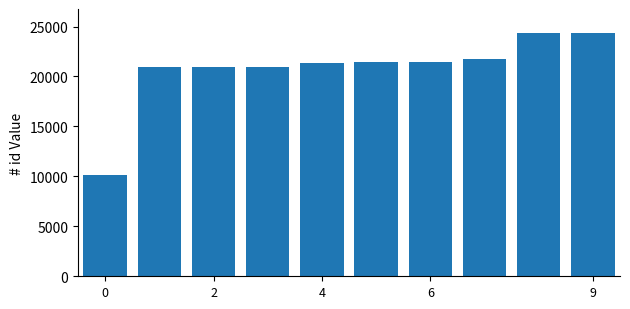

Are the bars grouped side by side (vs. stacked)?

No